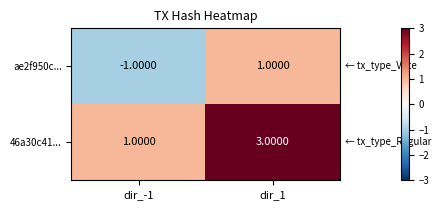

What is the sum of all 46a30c41... values?

4